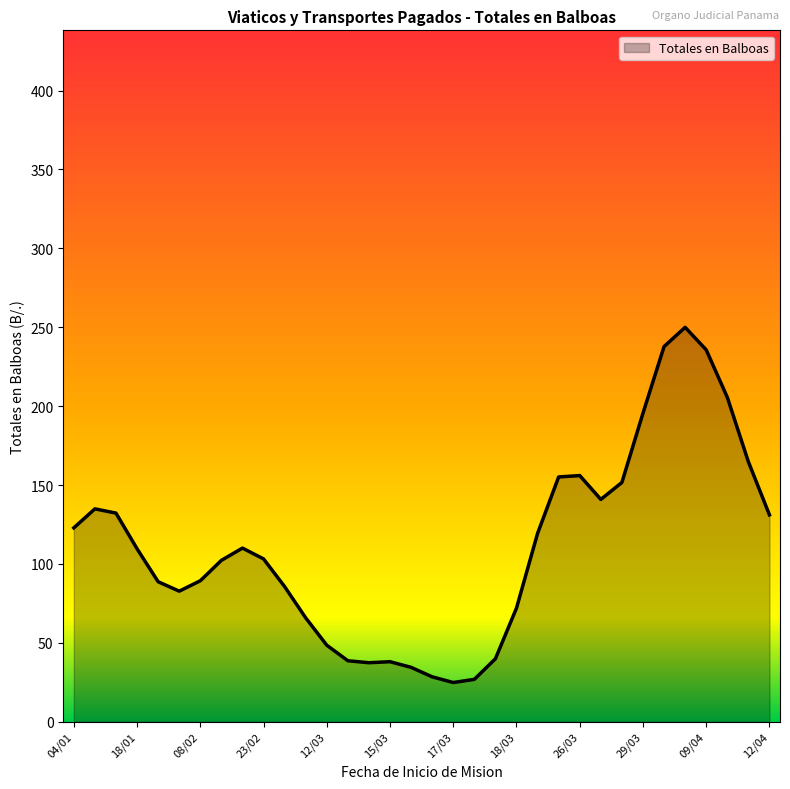

How many distinct data groups are displayed?

1